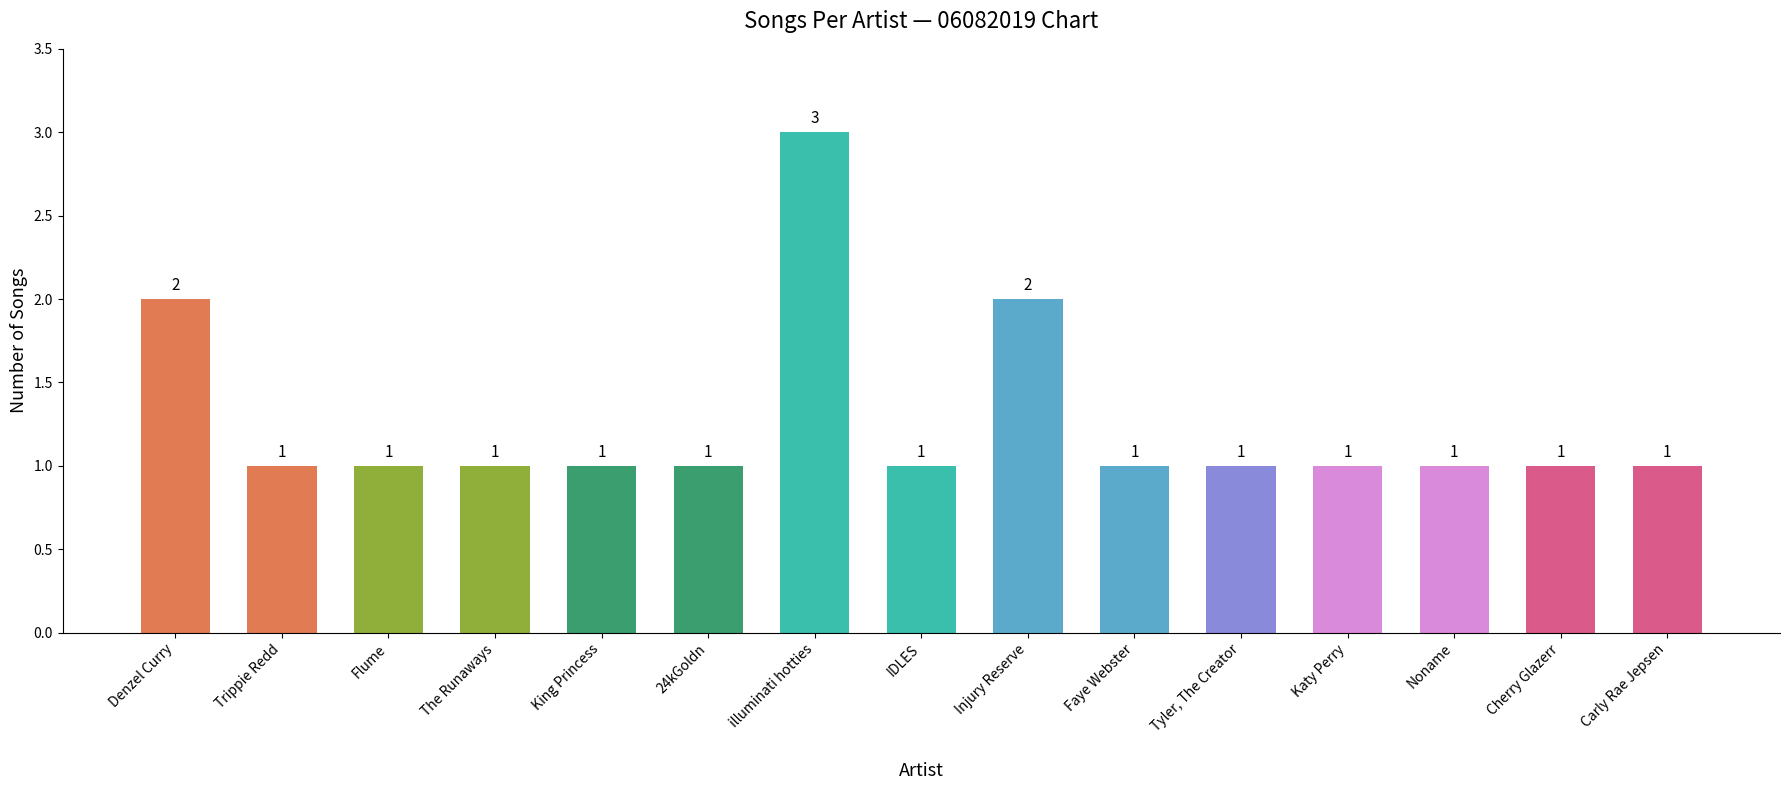

Which has a higher value, Denzel Curry or Flume?

Denzel Curry